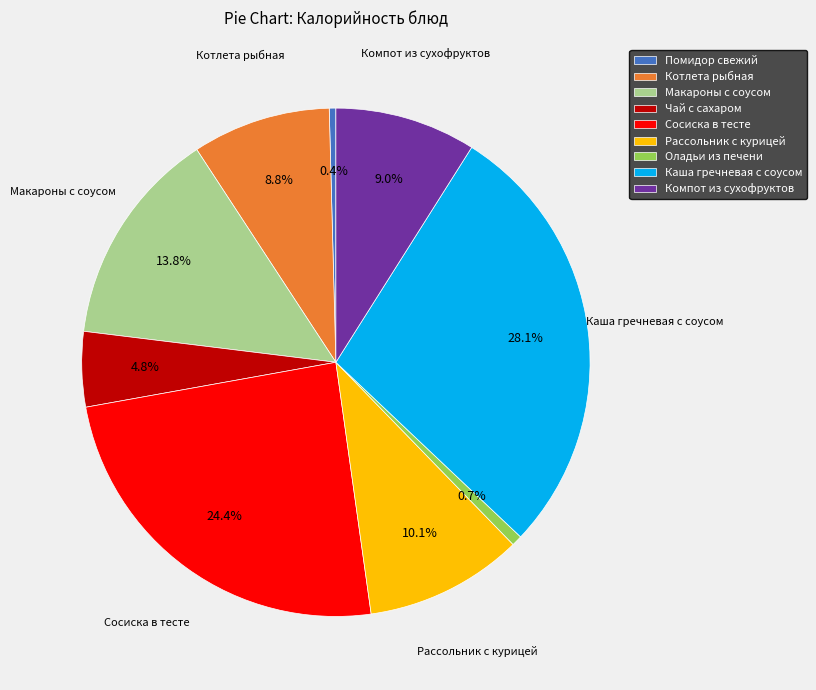

Approximately how many times larger is the value at Каша гречневая с соусом compared to Сосиска в тесте?

1.2